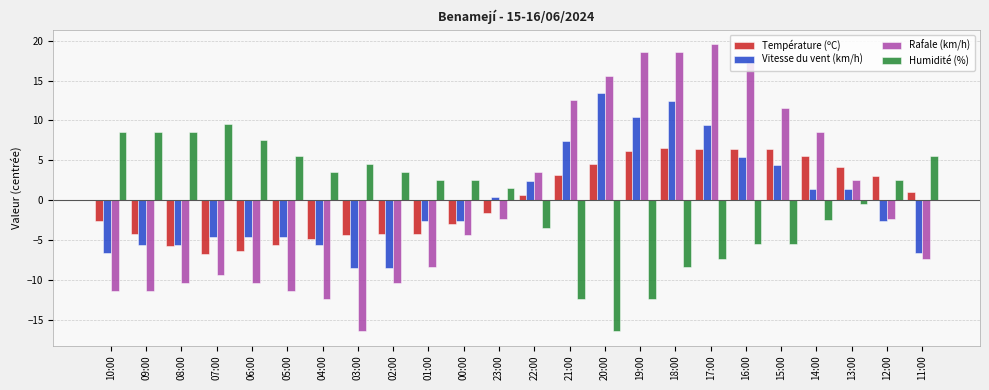

What is the label of the 16th bar from the left?

19:00